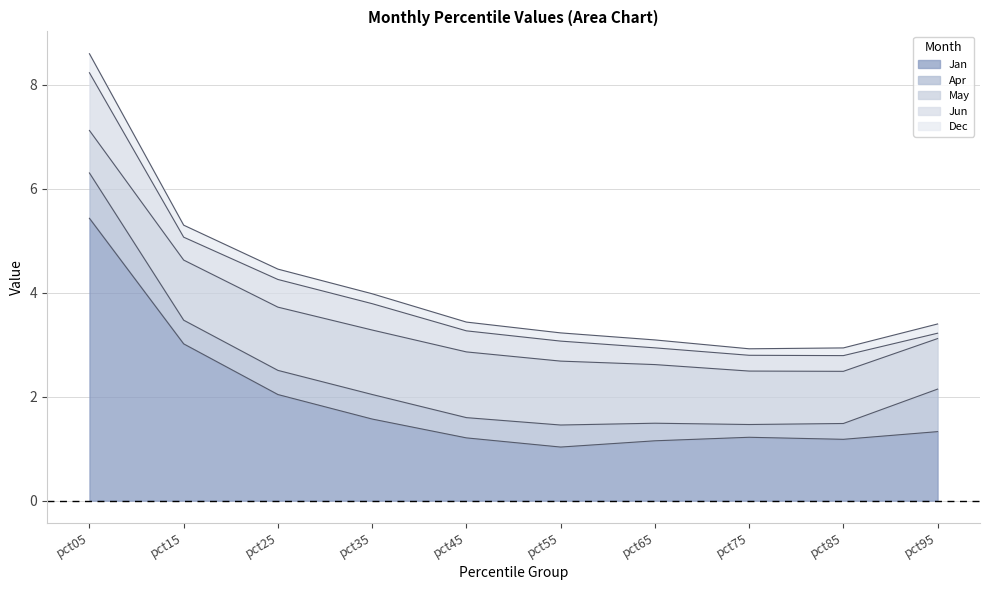

Reading left to right, what are all the values shown in this chart?

Jan: 5.4	3.0	2.0	1.6	1.2	1.0	1.2	1.2	1.2	1.3
Apr: 0.9	0.5	0.5	0.5	0.4	0.4	0.3	0.2	0.3	0.8
May: 0.8	1.2	1.2	1.2	1.3	1.2	1.1	1.0	1.0	1.0
Jun: 1.1	0.4	0.5	0.5	0.4	0.4	0.3	0.3	0.3	0.1
Dec: 0.4	0.2	0.2	0.2	0.2	0.2	0.2	0.1	0.1	0.2